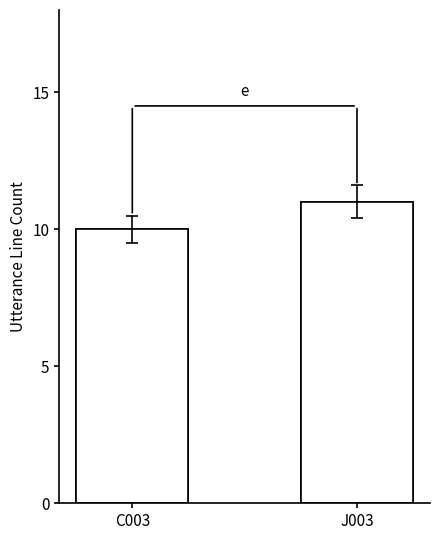

List the labels in order of value, largest first.

J003, C003